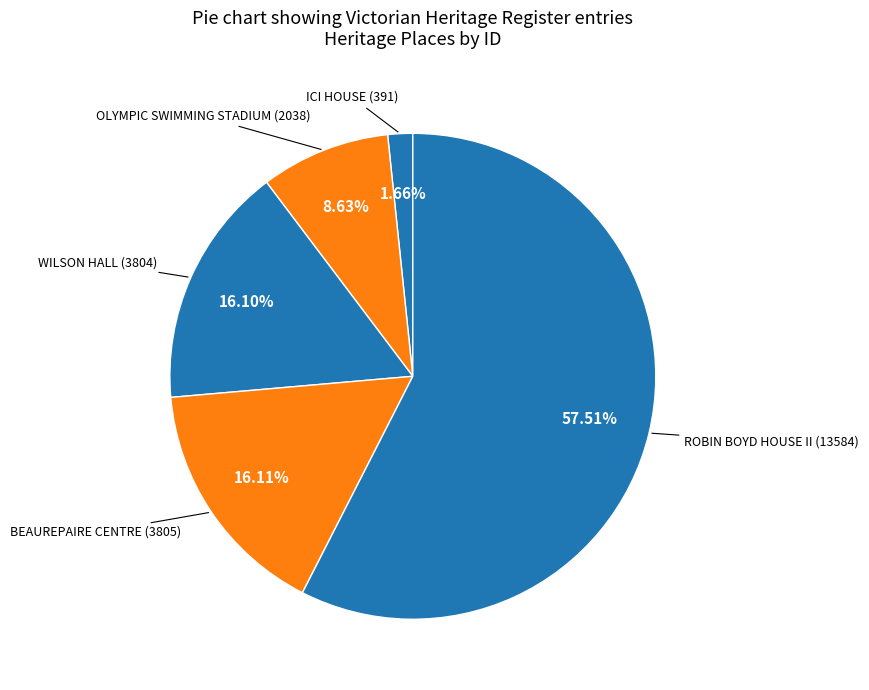

To the nearest percent, what is the average slice percentage?

20%